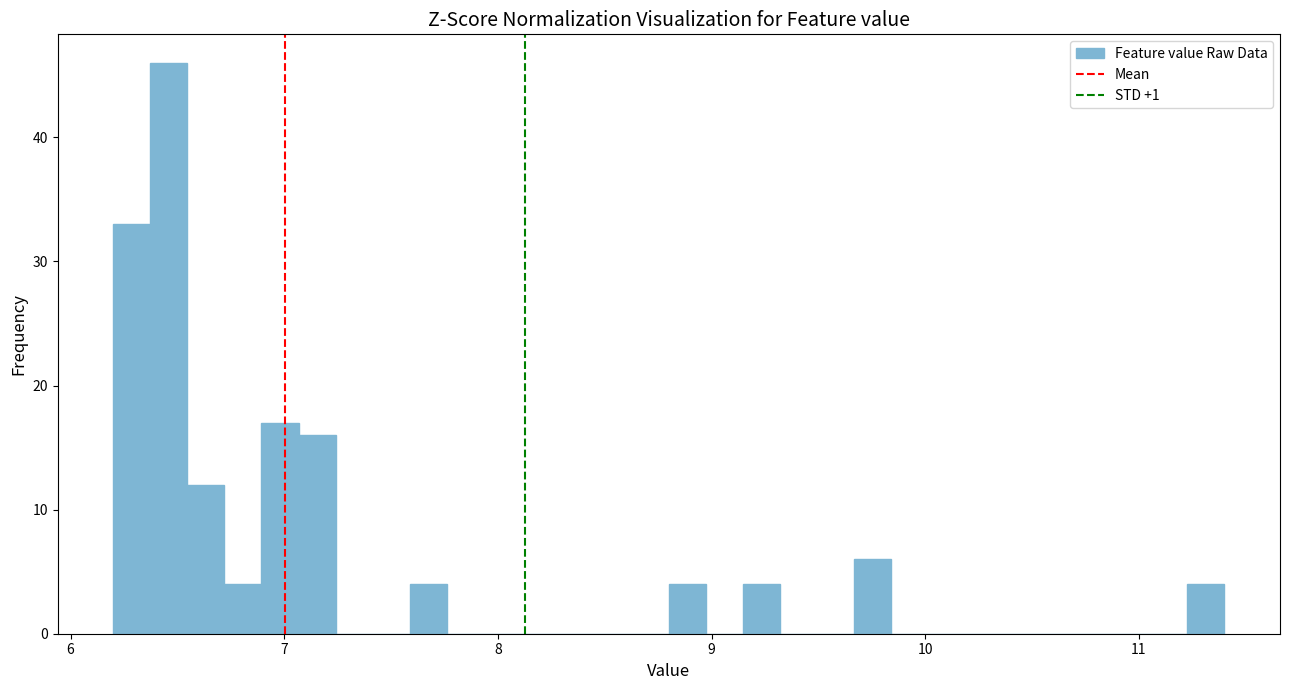

Read against the x-axis, roughly where is the centre of the tallest bar?

6.5